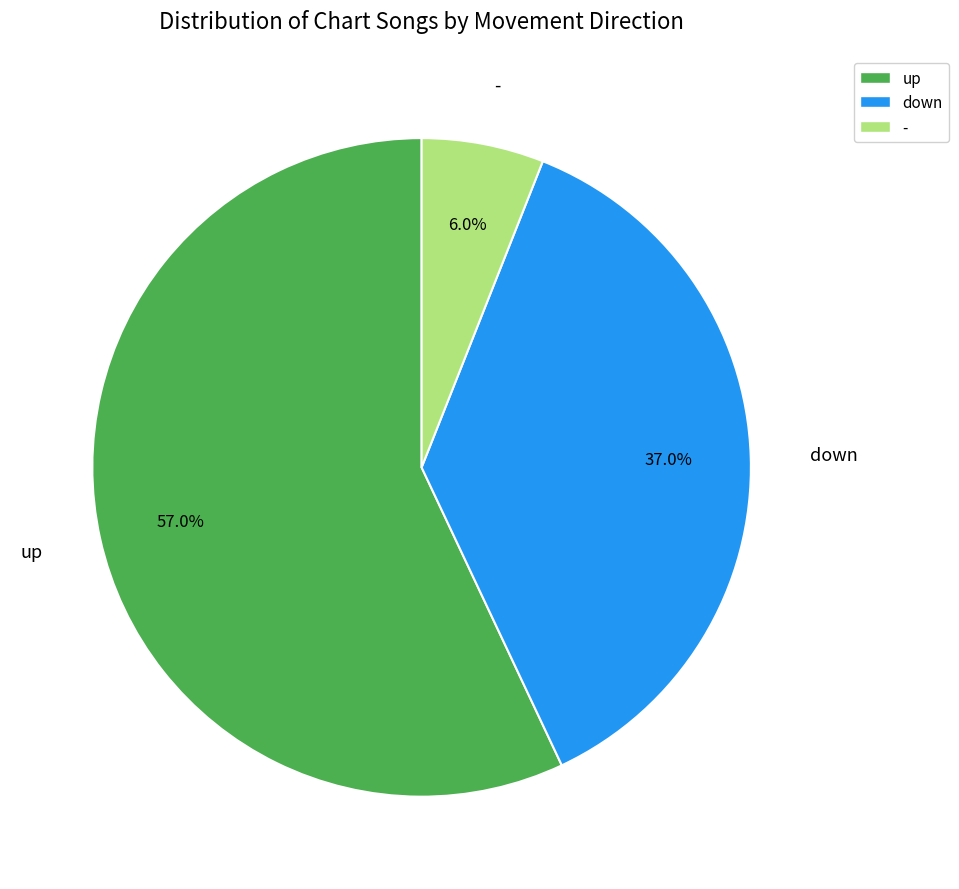

To the nearest percent, what is the difference between the up and down slice percentages?

20%